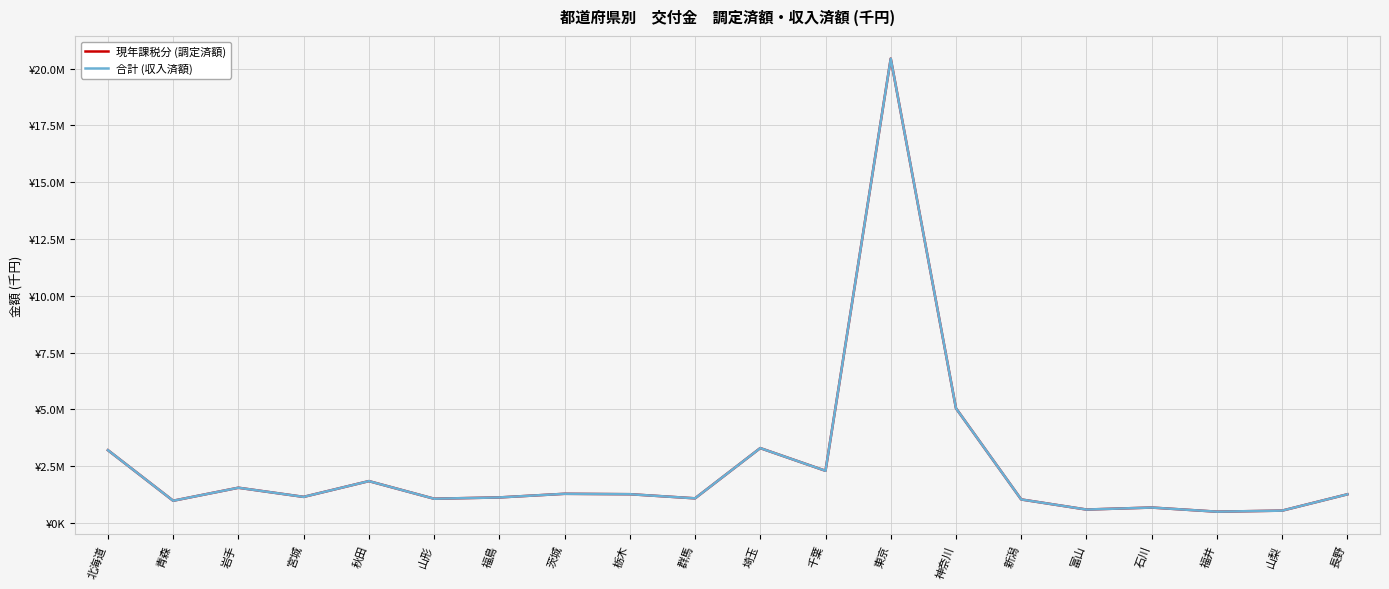

Is this an area chart (filled region under the line)?

No